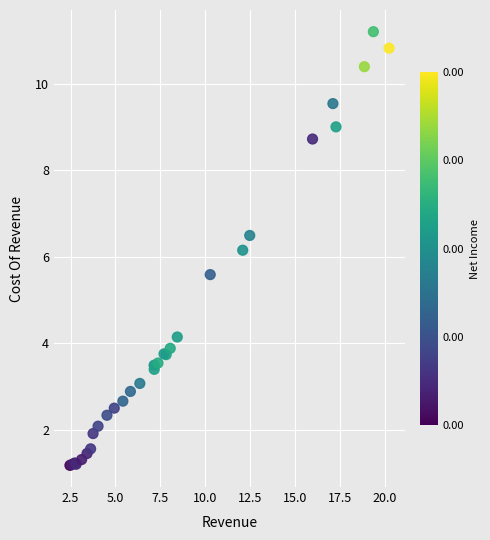

What Y value in the scatter plot is closest to 6?

6.2